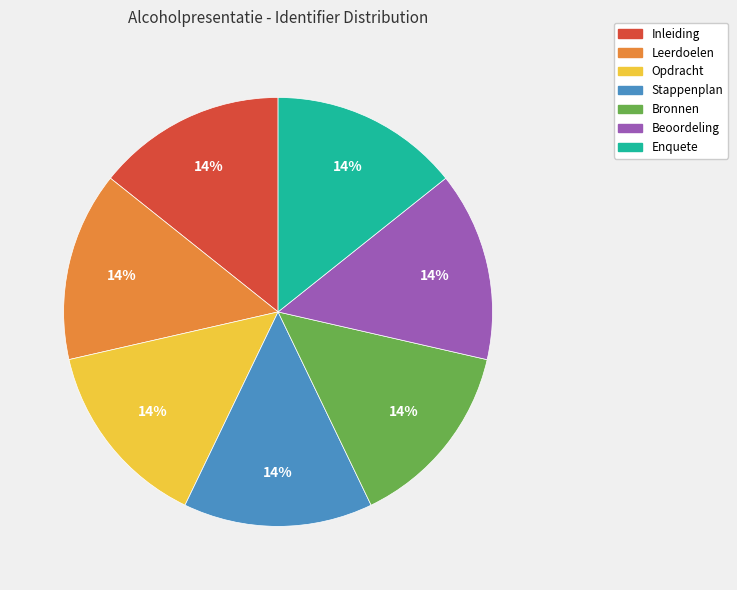

To the nearest percent, what portion does Enquete represent?

14%